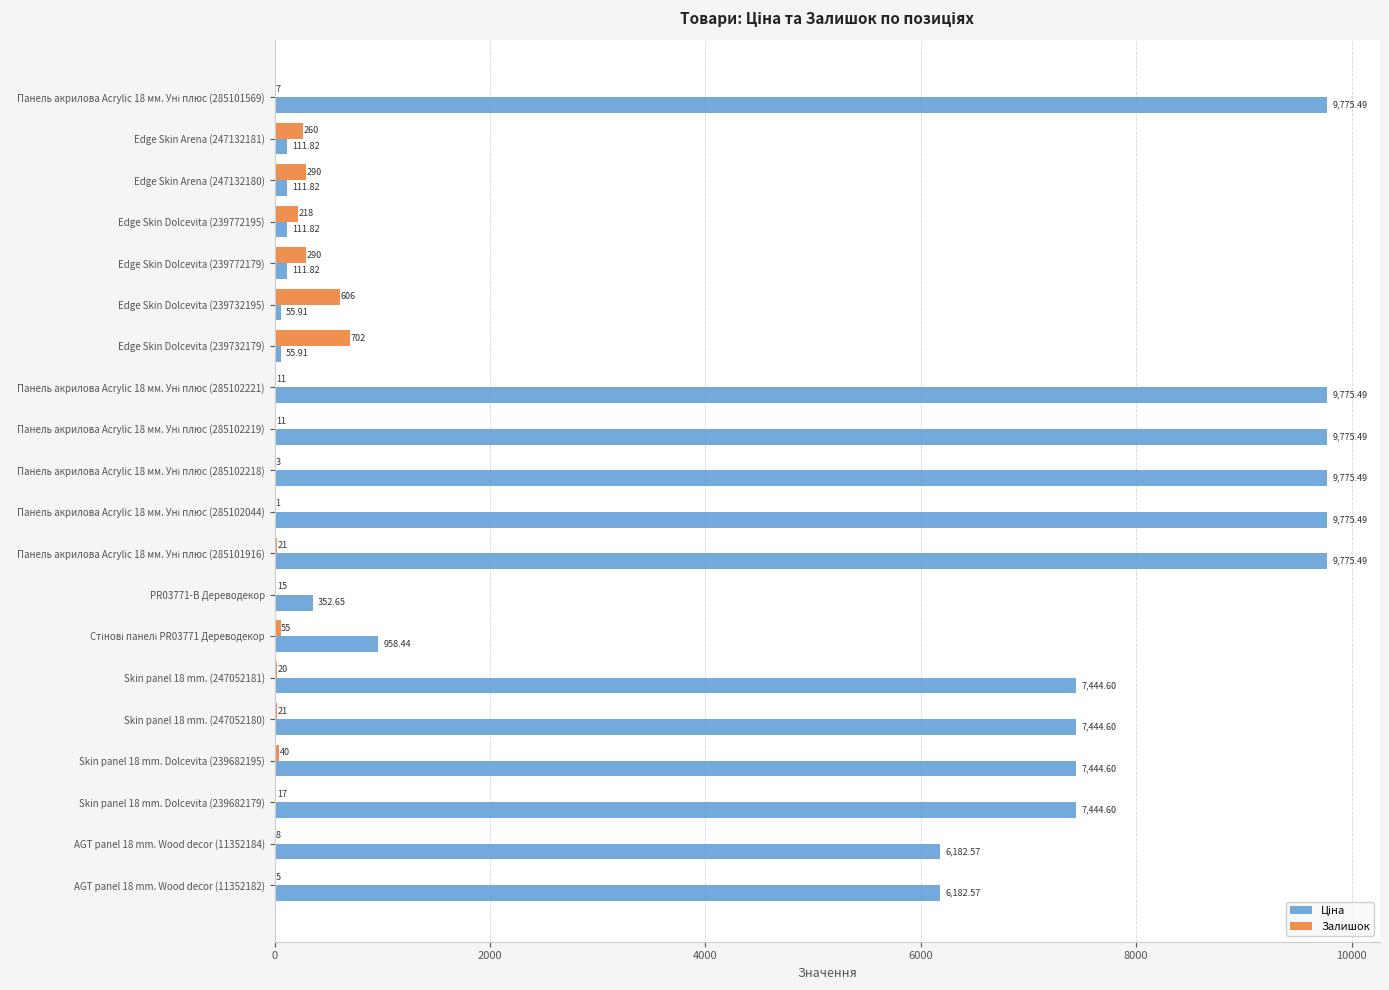

How many series are shown in this chart?

2